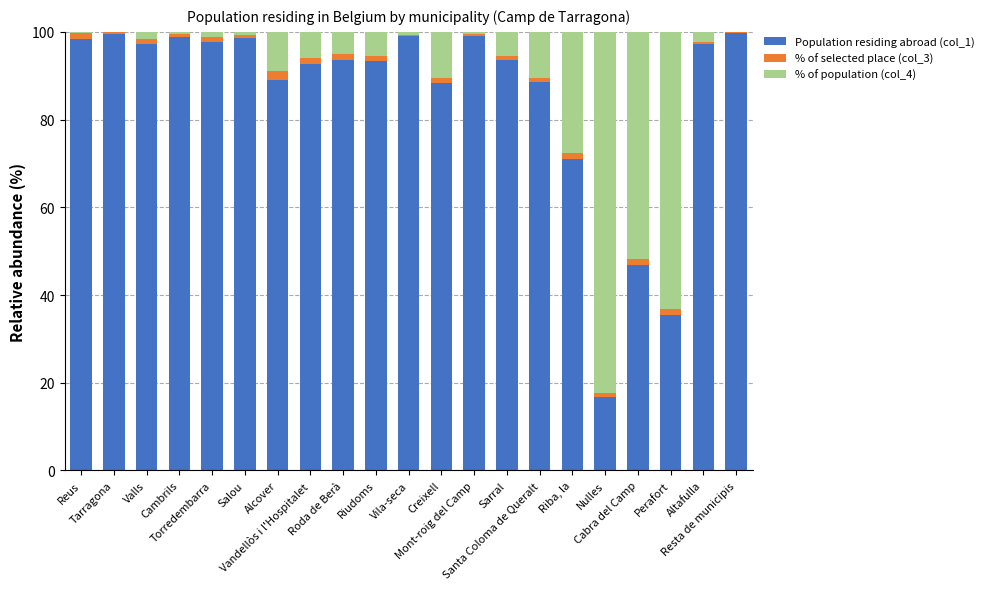

What are all the series names shown in the legend?

Population residing abroad (col_1), % of selected place (col_3), % of population (col_4)